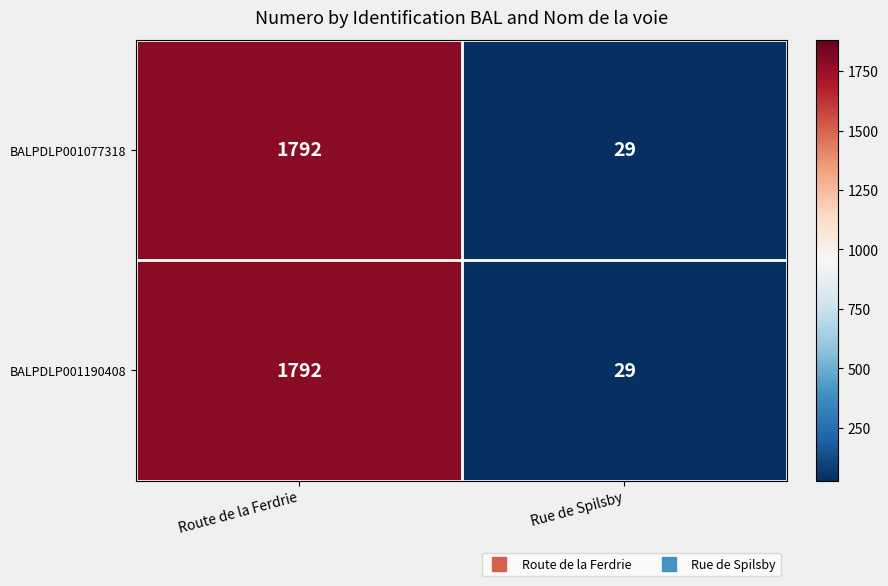

What is the greatest value displayed?

1792